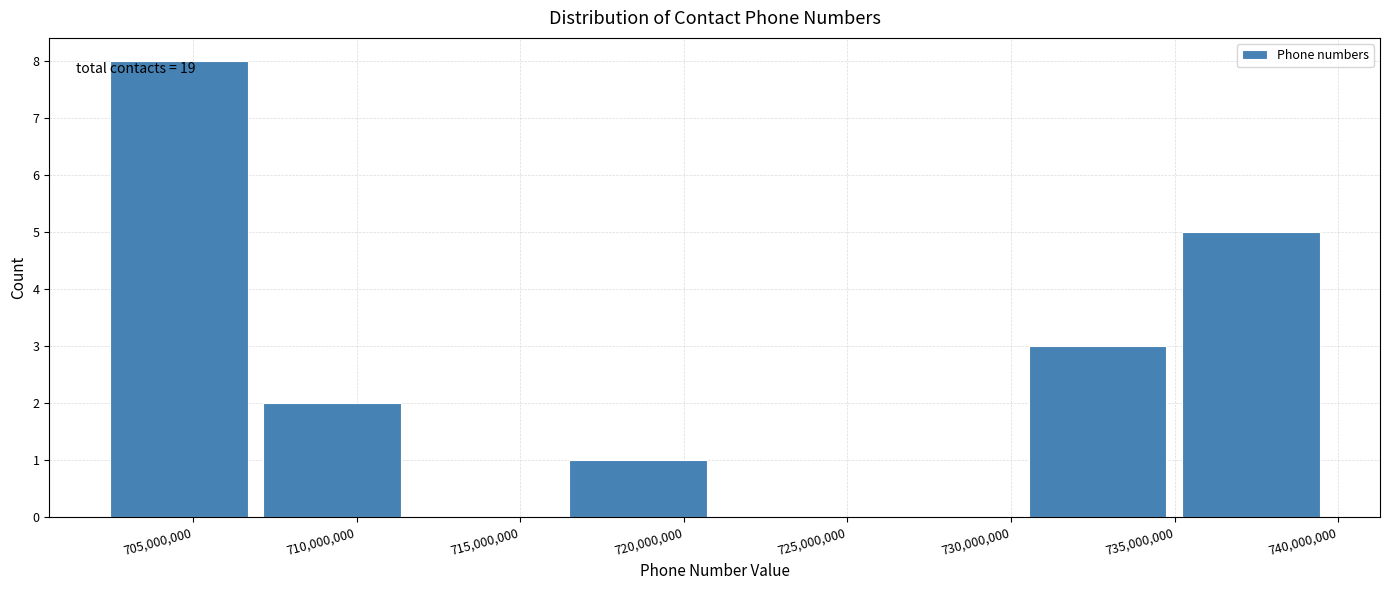

Which range on the x-axis has the tallest bar?

702500000 to 707000000